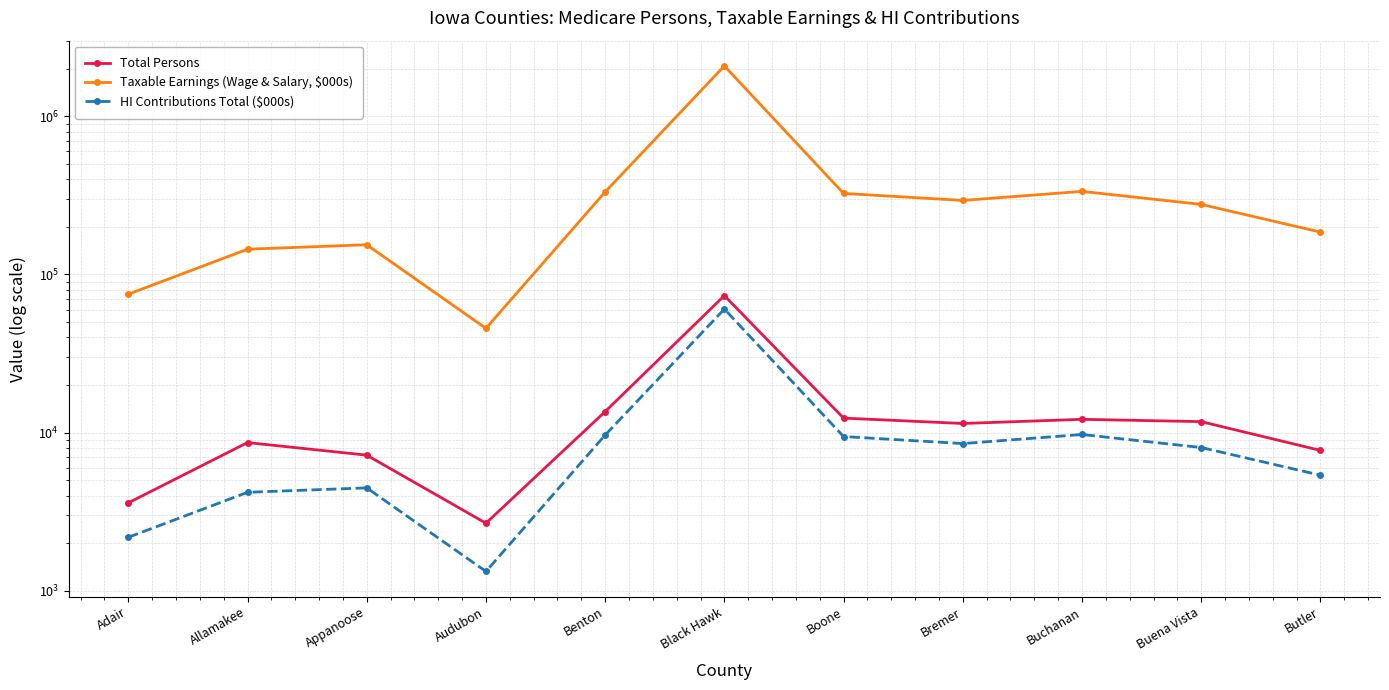

The Taxable Earnings (Wage & Salary, $000s) series shows 143883 at Benton. True or false?

False